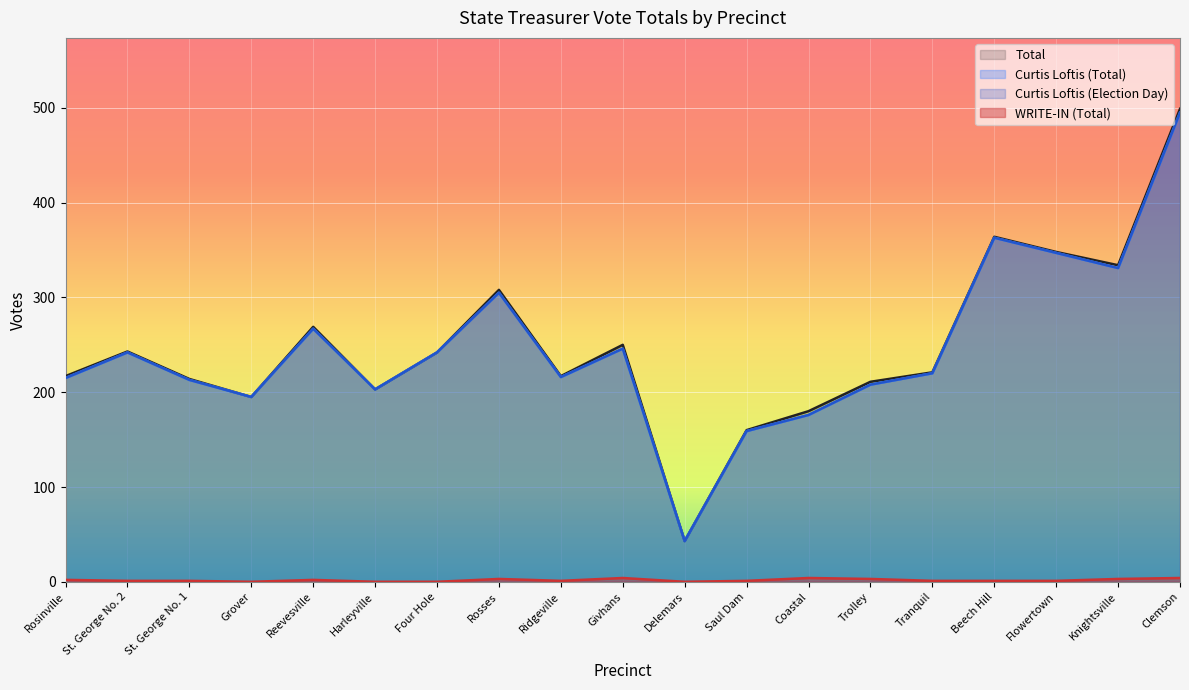

Reading left to right, transcribe all the data shown in this chart.

Curtis Loftis (Election Day): 215	242	213	195	267	203	242	305	216	246	43	159	176	208	220	363	347	331	495
Curtis Loftis (Total): 215	242	213	195	267	203	242	305	216	246	43	159	176	208	220	363	347	331	495
WRITE-IN (Total): 2	1	1	0	2	0	0	3	1	4	0	1	4	3	1	1	1	3	4
Total: 217	243	214	195	269	203	242	308	217	250	43	160	180	211	221	364	348	334	499